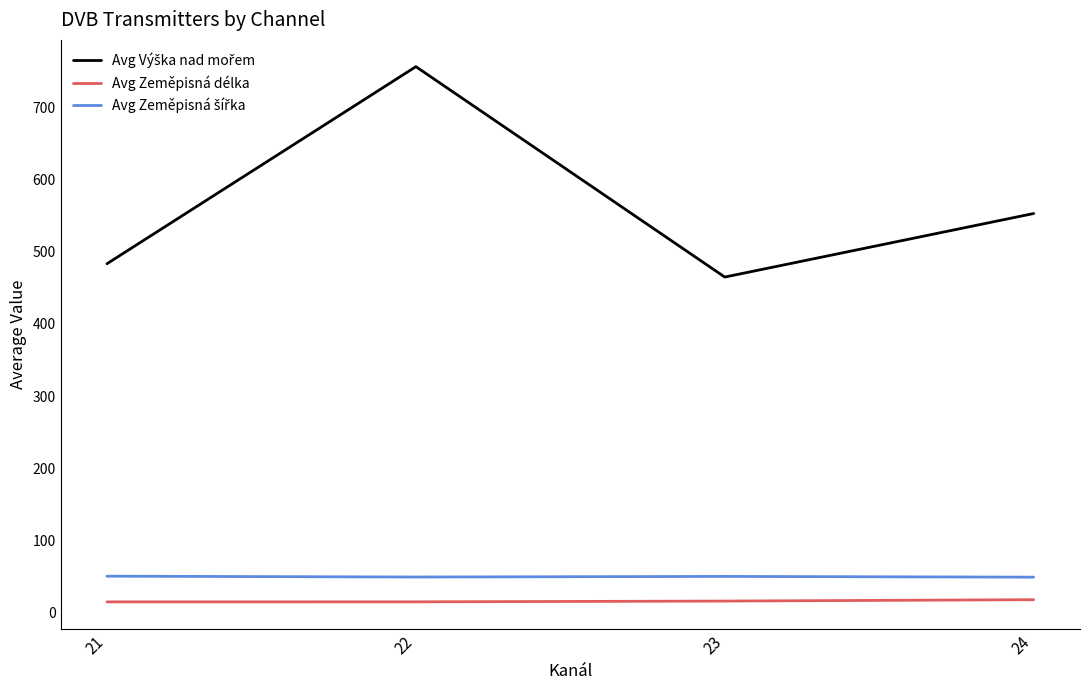

Which label corresponds to the largest value in the chart?

22